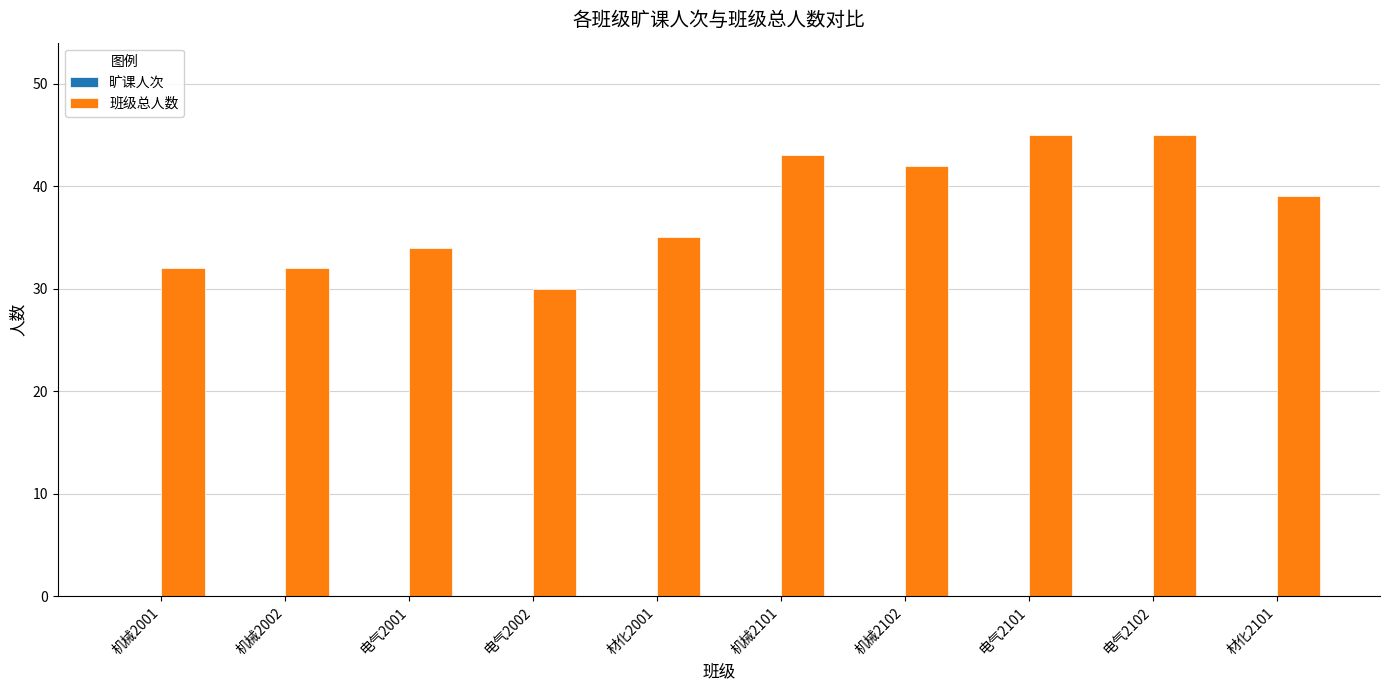

Reading right to left, what are all the values shown in this chart?

材化2101=39	电气2102=45	电气2101=45	机械2102=42	机械2101=43	材化2001=35	电气2002=30	电气2001=34	机械2002=32	机械2001=32